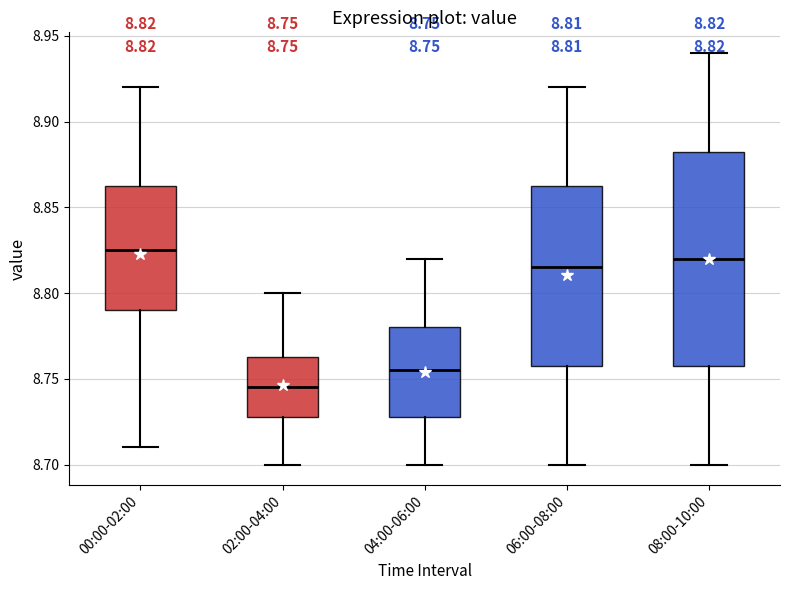

Which box has the lowest median line?

02:00-04:00